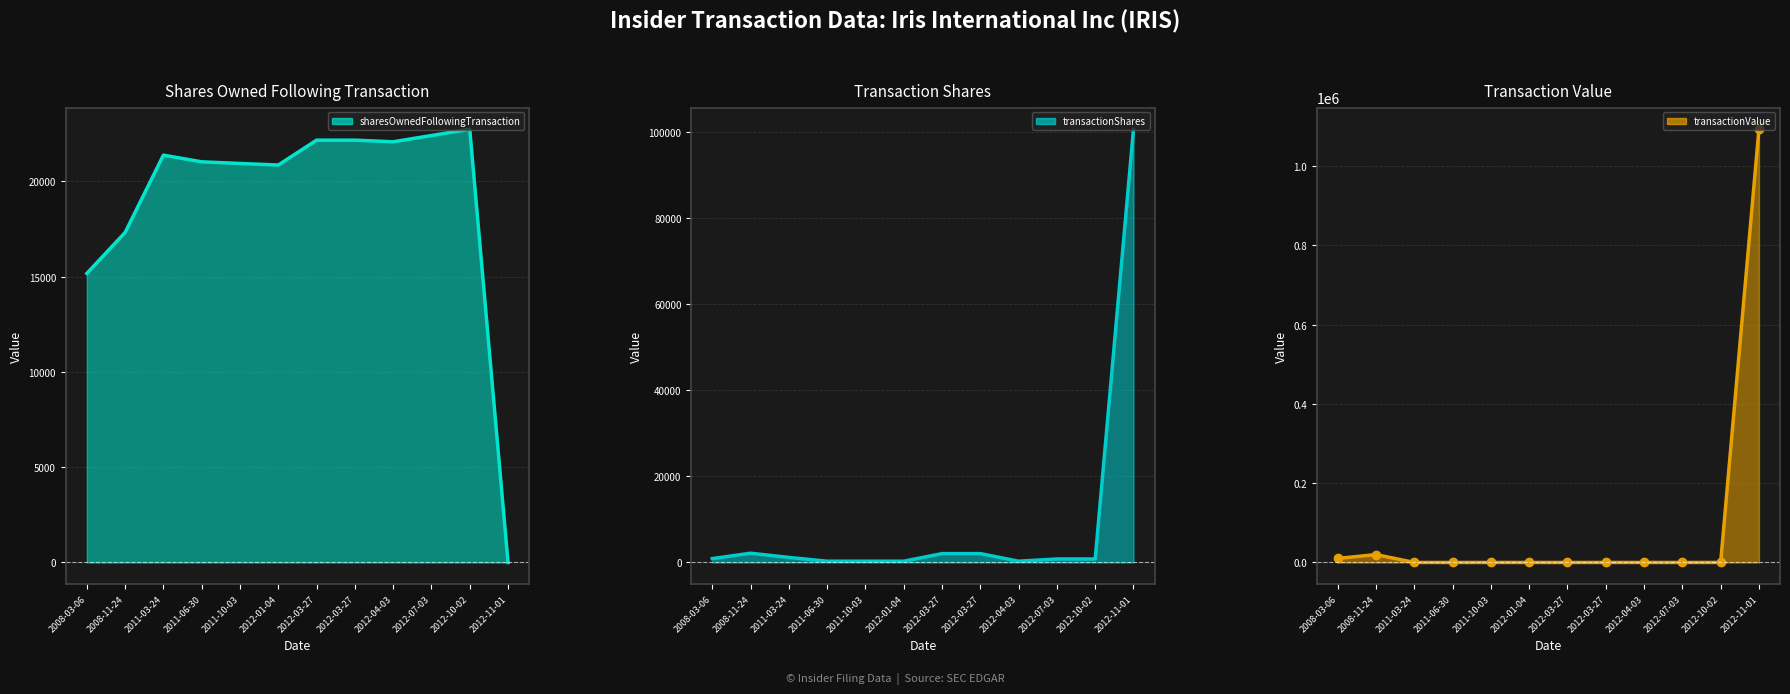

Does the chart have visible grid lines?

Yes